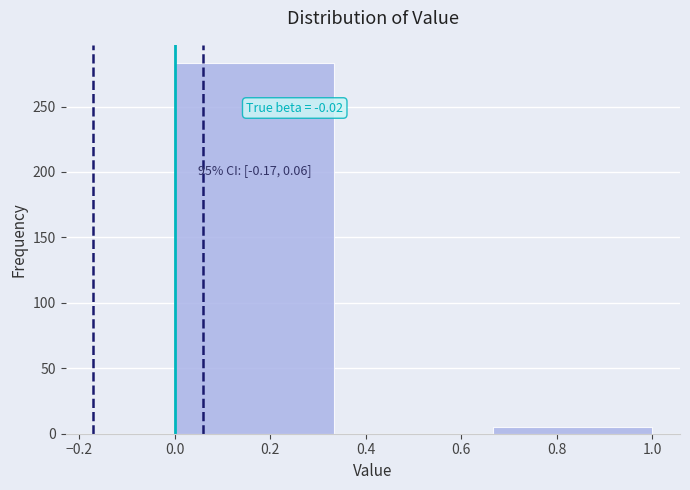

Which range on the x-axis has the tallest bar?

0.00 to 0.34